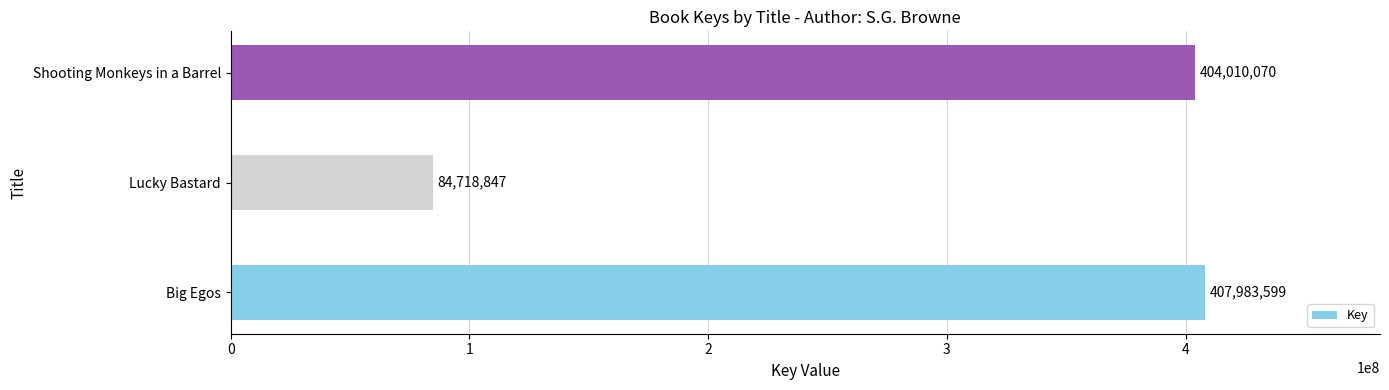

Are the bars grouped side by side (vs. stacked)?

No